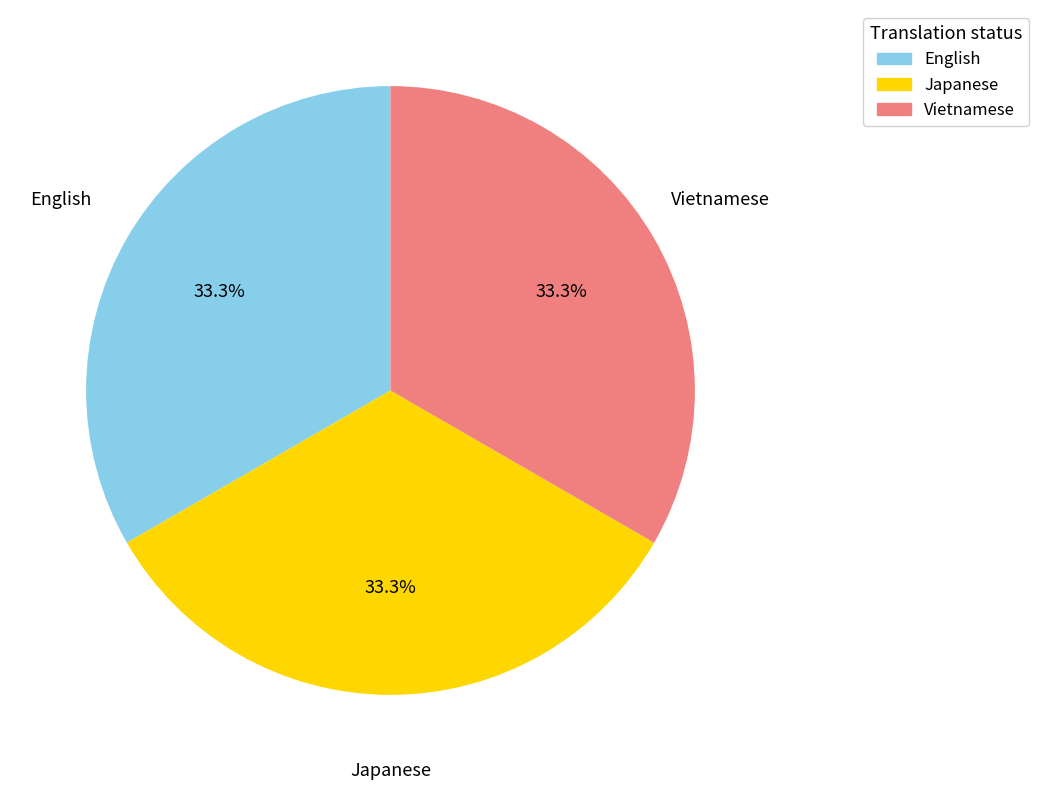

Count the number of slices in the pie.

3